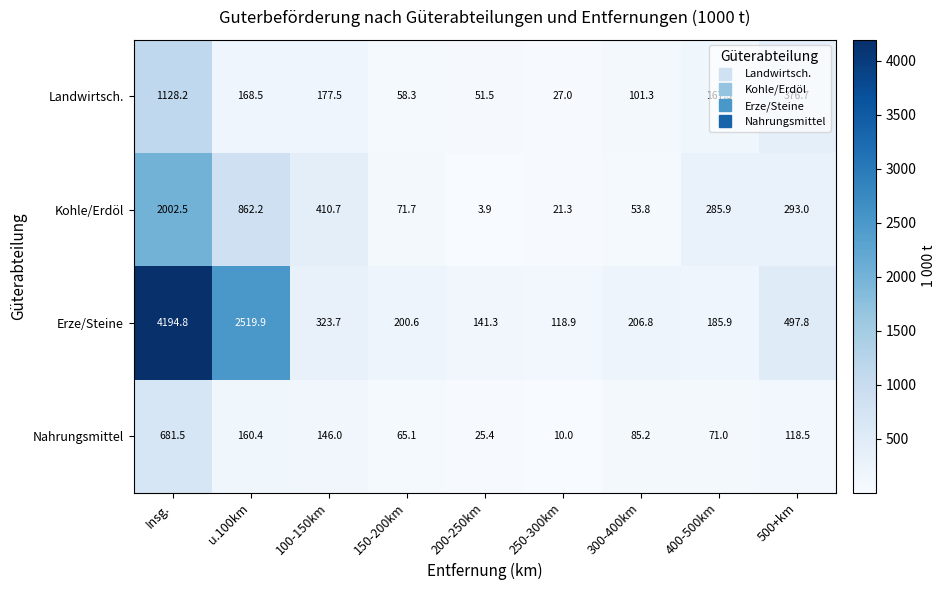

What is the total value across all series at 100-150km?

1057.9